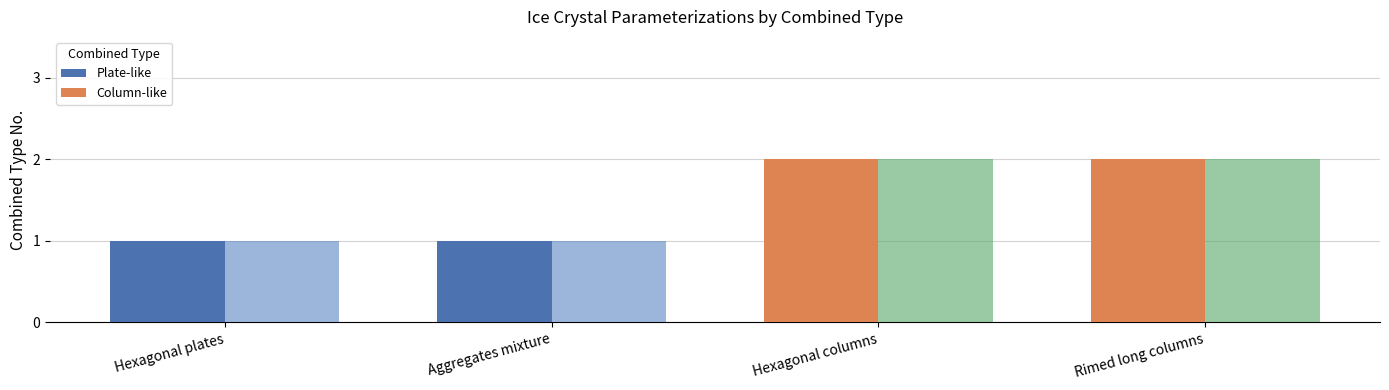

List the series in order of their overall mean, highest first.

Column-like, Plate-like